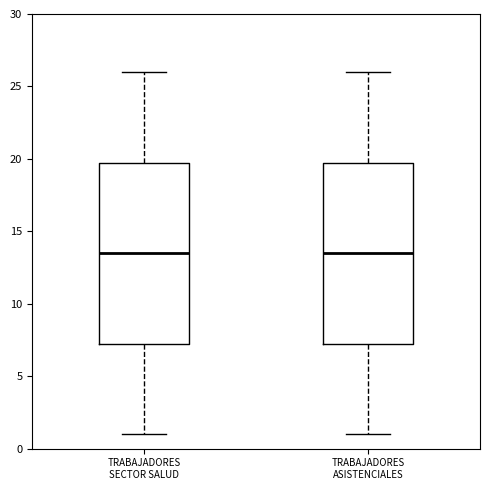

Reading left to right, read every box against the y-axis: the position of its median line, the range the box covers, and the ends of its whiskers. The values are not printed on the chart, so give them approximately, as read against the axis.

TRABAJADORES SECTOR SALUD: median 13.5, box 7.5 to 20.0, whiskers 1.0 to 26.0
TRABAJADORES ASISTENCIALES: median 13.5, box 7.5 to 20.0, whiskers 1.0 to 26.0